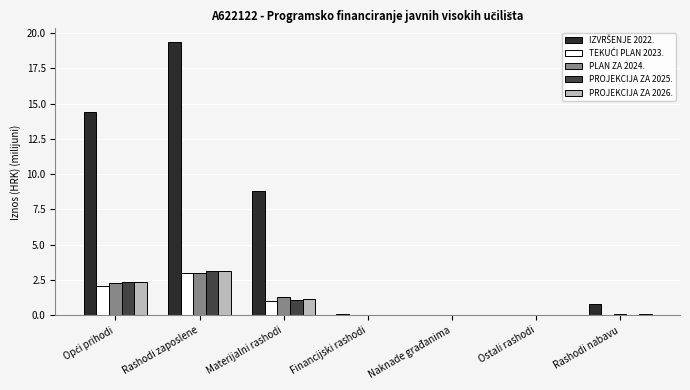

What is the sum of all PLAN ZA 2024. values?

6.8